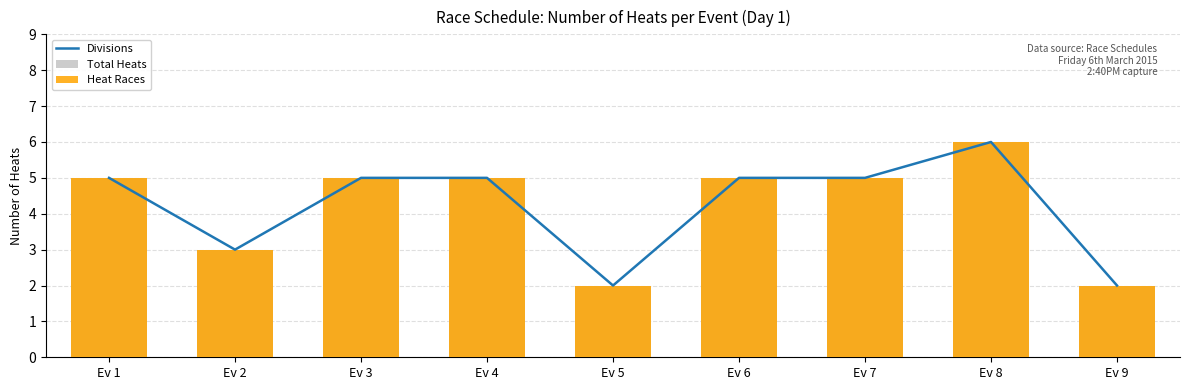

What is the difference between the second highest and second lowest values in the Total Heats series?

3